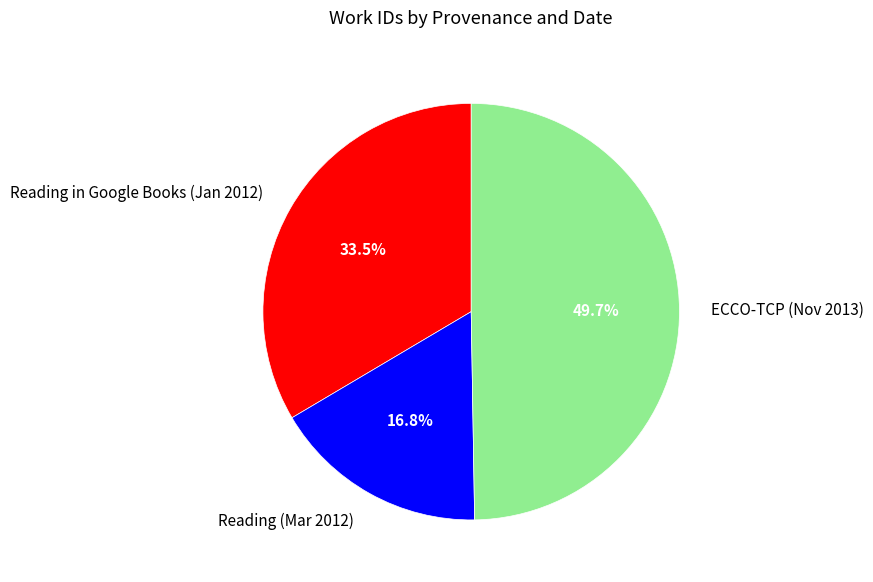

What is the largest slice in the pie chart?

ECCO-TCP (Nov 2013)